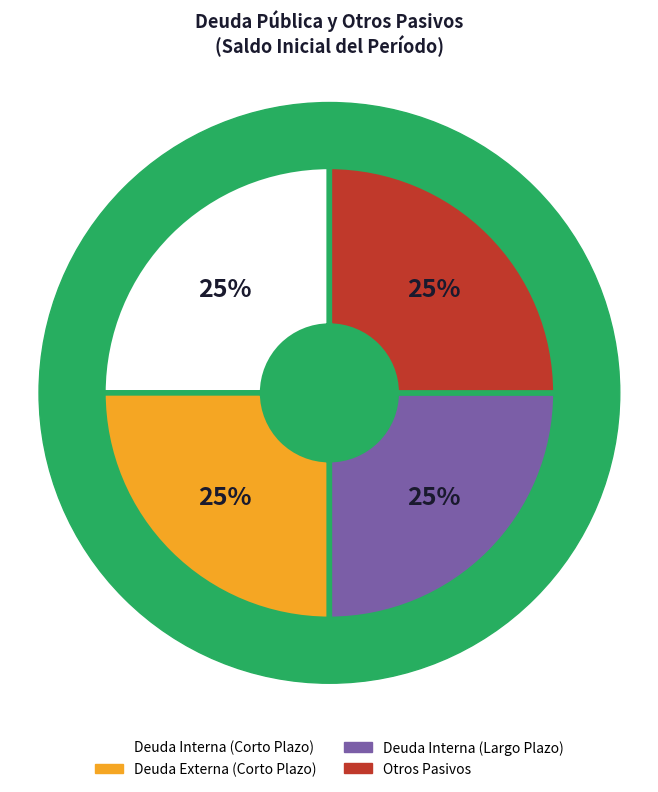

How many segments does this pie chart have?

4